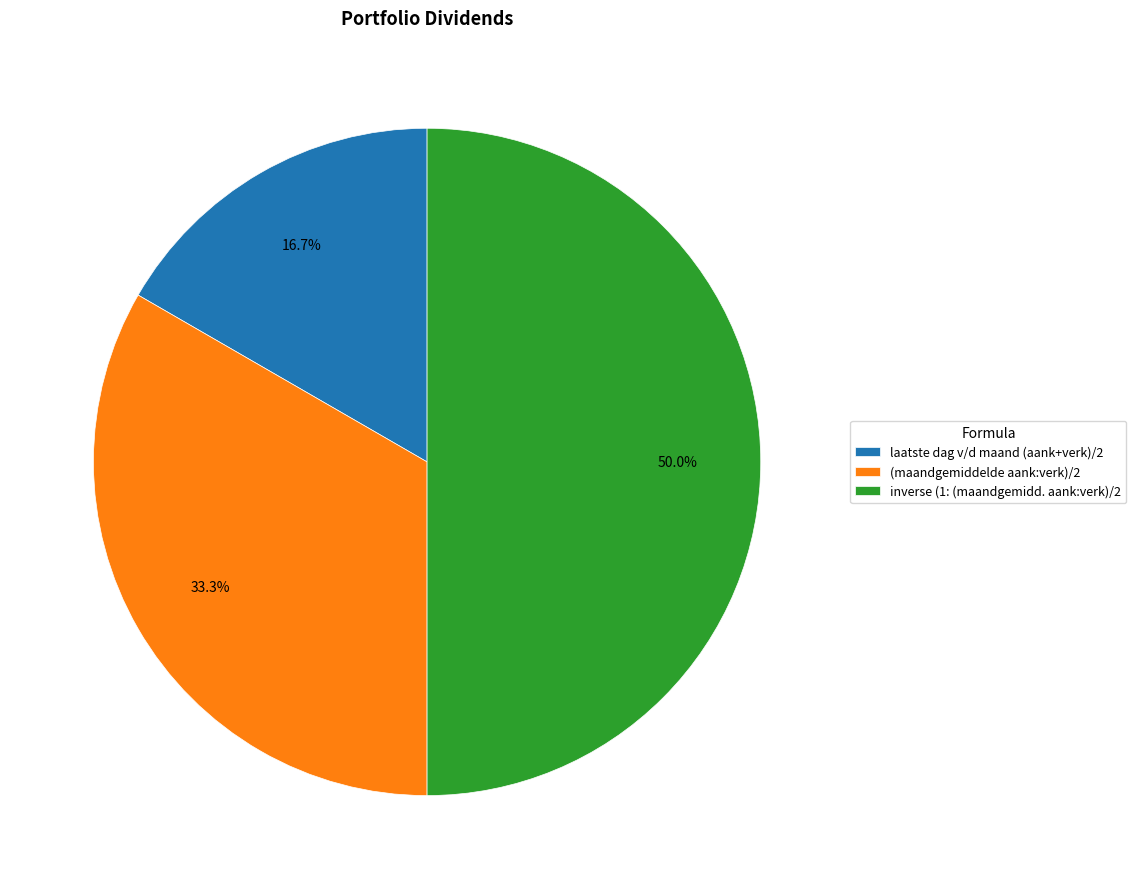

To the nearest percent, what percentage of the pie is (maandgemiddelde aank:verk)/2?

33%